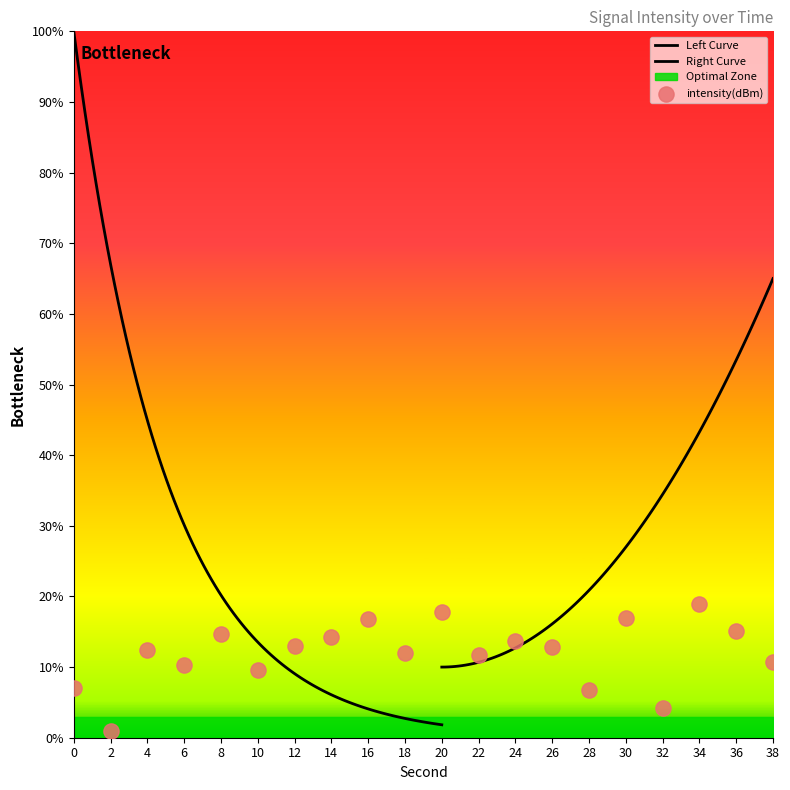

Approximately how many times larger is the value at 10 compared to 16?

0.6